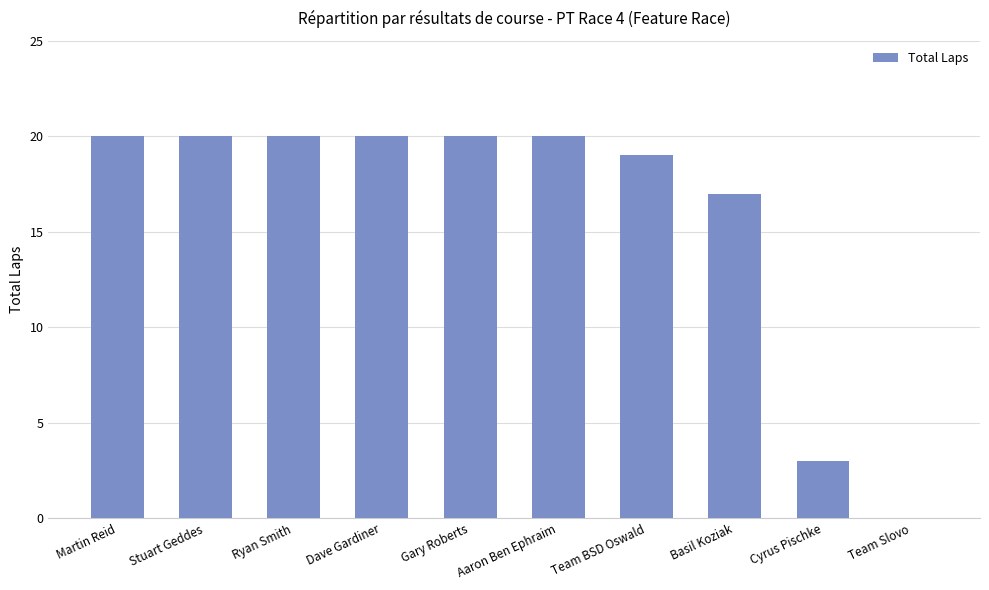

What is the change in value from Ryan Smith to Basil Koziak?

-3